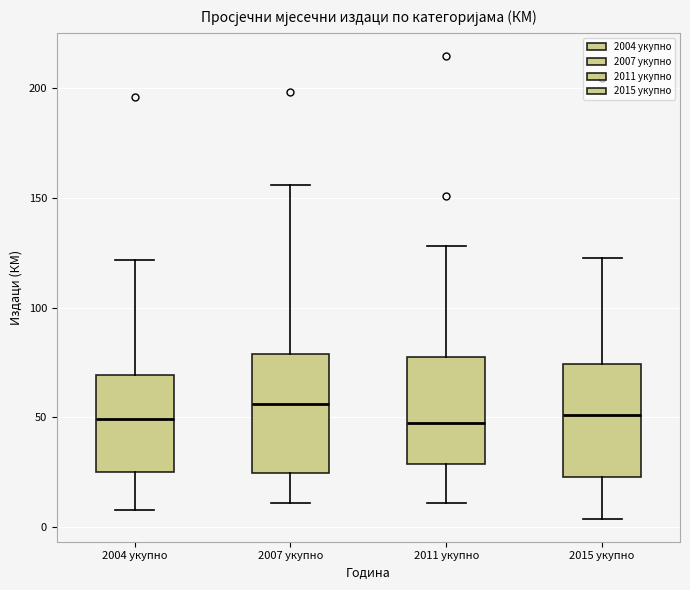

Reading left to right, read every box against the y-axis: the position of its median line, the range the box covers, and the ends of its whiskers. The values are not printed on the chart, so give them approximately, as read against the axis.

2004 укупно: median 50, box 25 to 70, whiskers 10 to 120
2007 укупно: median 55, box 25 to 80, whiskers 10 to 155
2011 укупно: median 45, box 30 to 80, whiskers 10 to 130
2015 укупно: median 50, box 25 to 75, whiskers 5 to 125